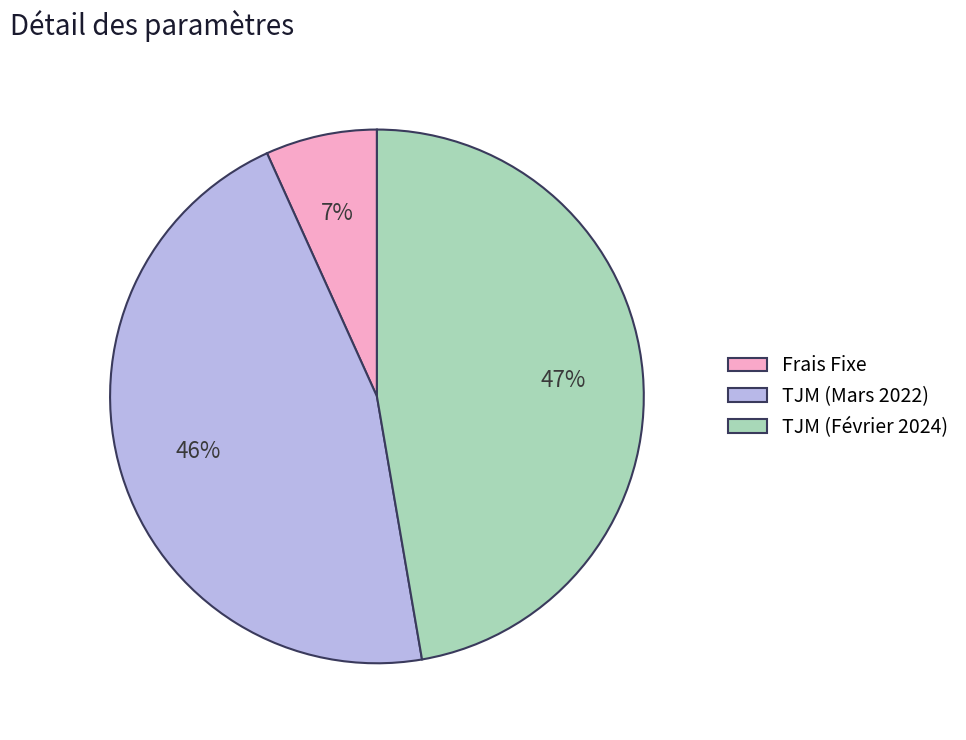

What is the ratio of the value at TJM (Février 2024) to the value at TJM (Mars 2022)?

1.0